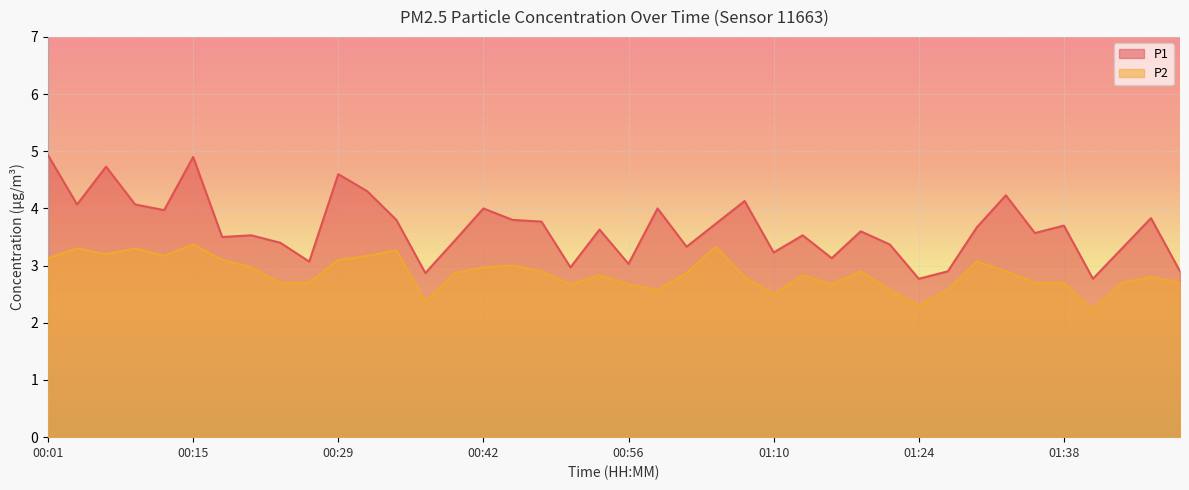

List the labels in order of P2 value, largest first.

00:15, 01:05, 00:04, 00:09, 00:34, 00:06, 00:12, 00:31, 00:01, 00:17, 00:29, 01:29, 00:45, 00:20, 00:42, 00:48, 01:18, 01:32, 00:40, 01:02, 00:53, 01:13, 01:07, 01:46, 00:23, 00:26, 01:35, 01:38, 01:43, 01:49, 00:51, 00:56, 01:16, 00:59, 01:21, 01:27, 01:10, 00:37, 01:24, 01:41